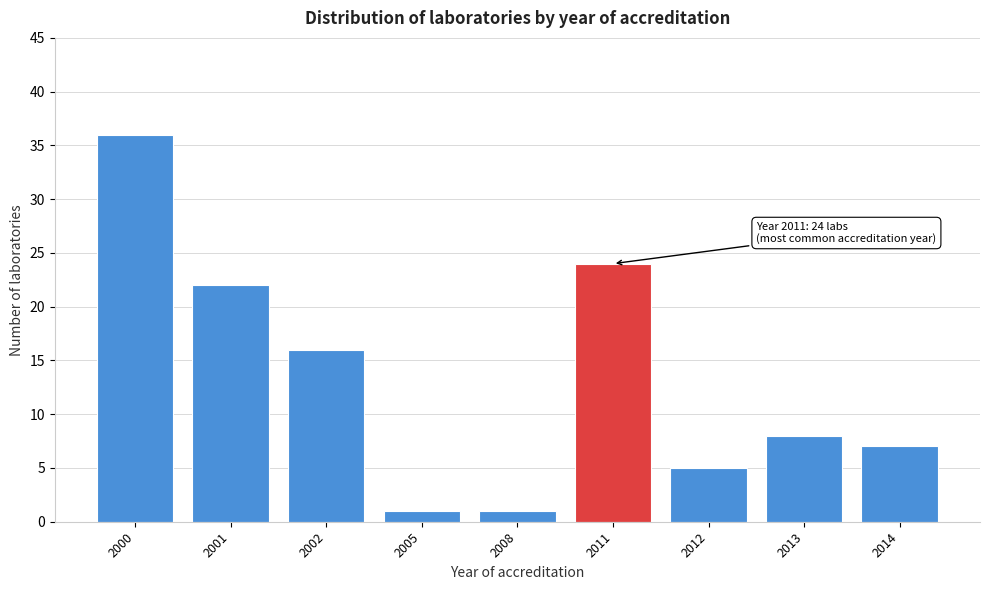

Reading left to right, extract all data points from this chart.

36	22	16	1	1	24	5	8	7